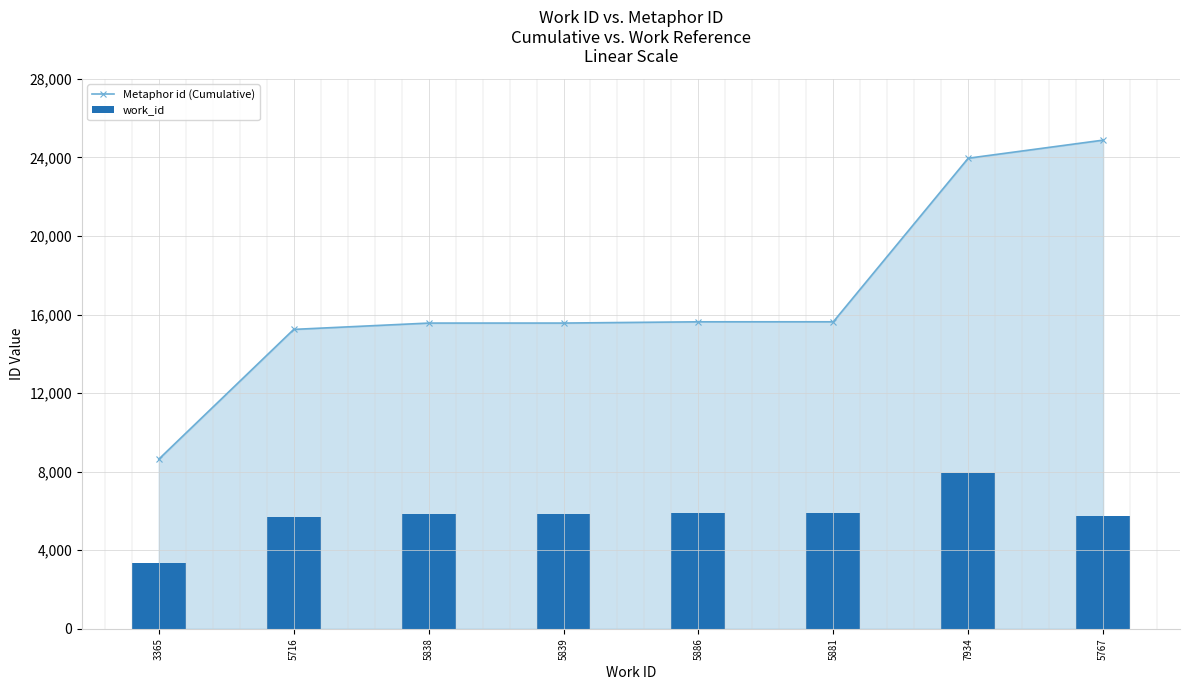

Rank the series by their average value, from lowest to highest.

work_id, Metaphor id (Cumulative)